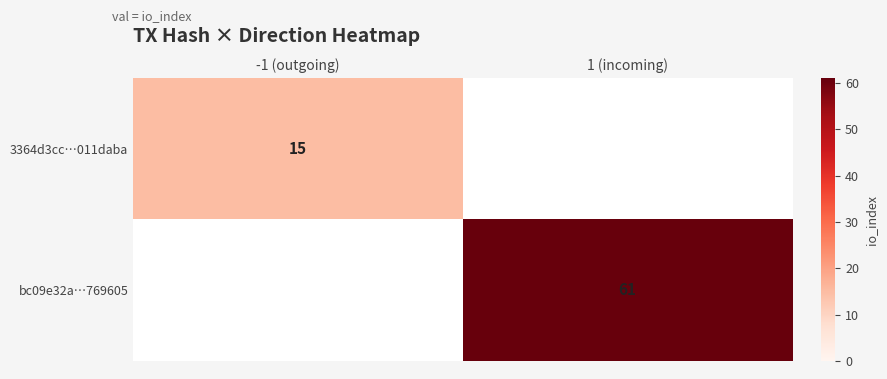

At how many categories does at least one series exceed 26?

1